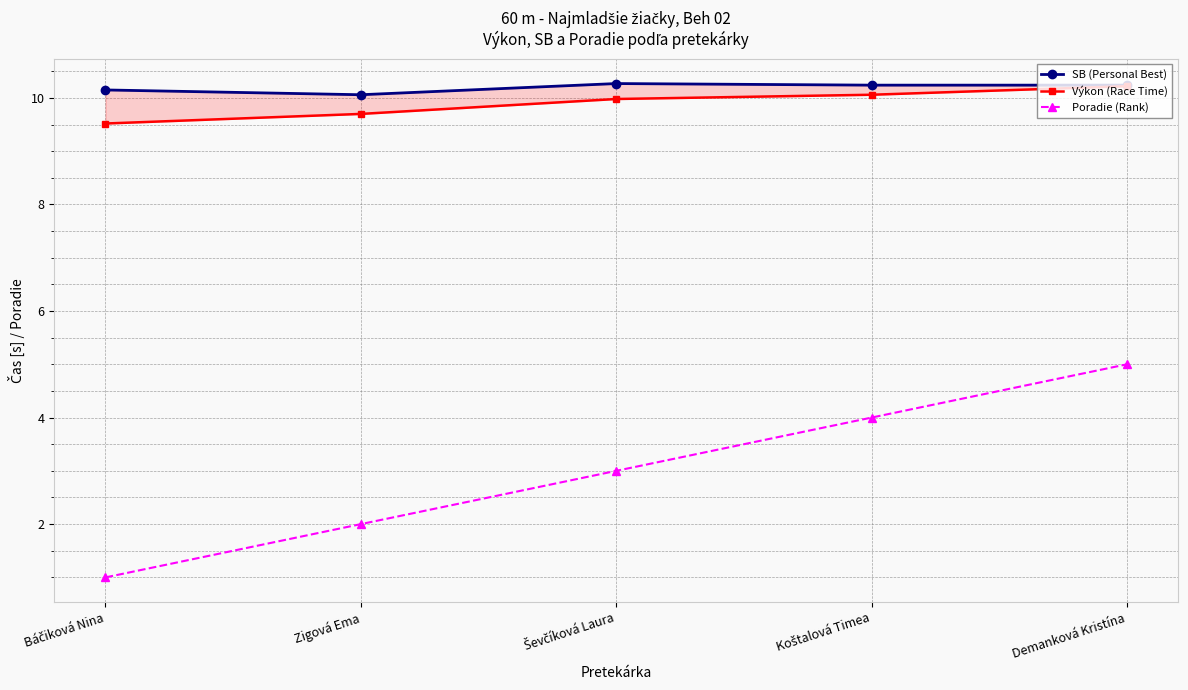

Read the Výkon (Race Time) value at Zigová Ema.

9.7